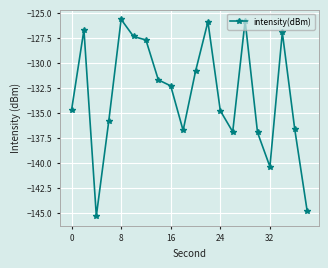

How many lines are shown in the chart?

1